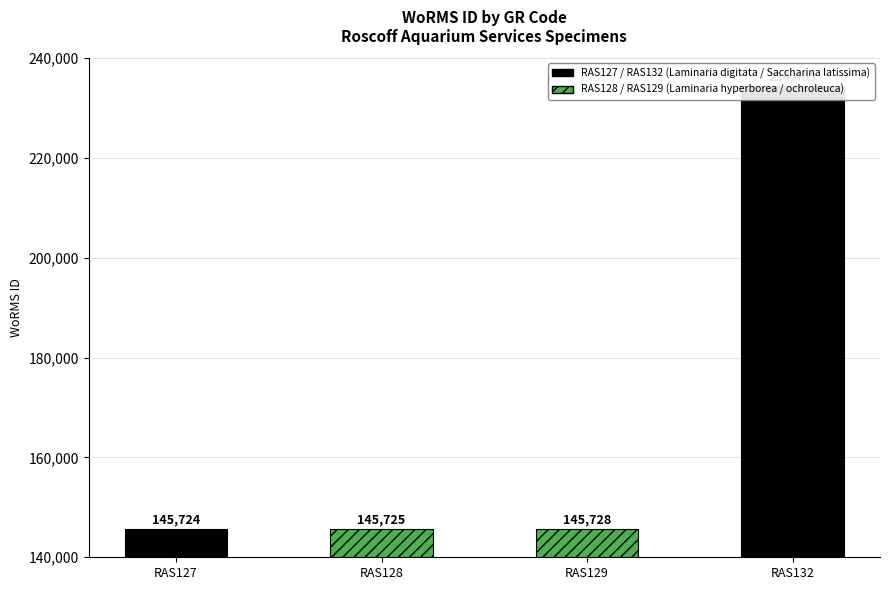

Which category has the highest value across all series?

RAS132